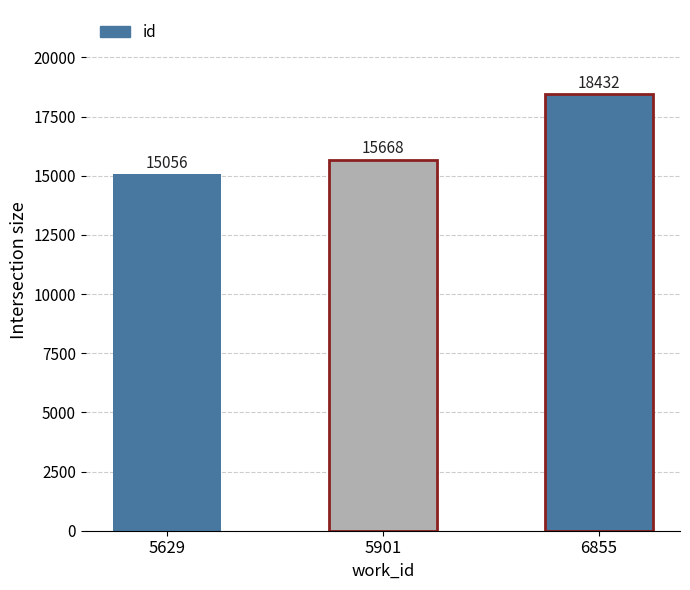

The value at 6855 is 12280. True or false?

False